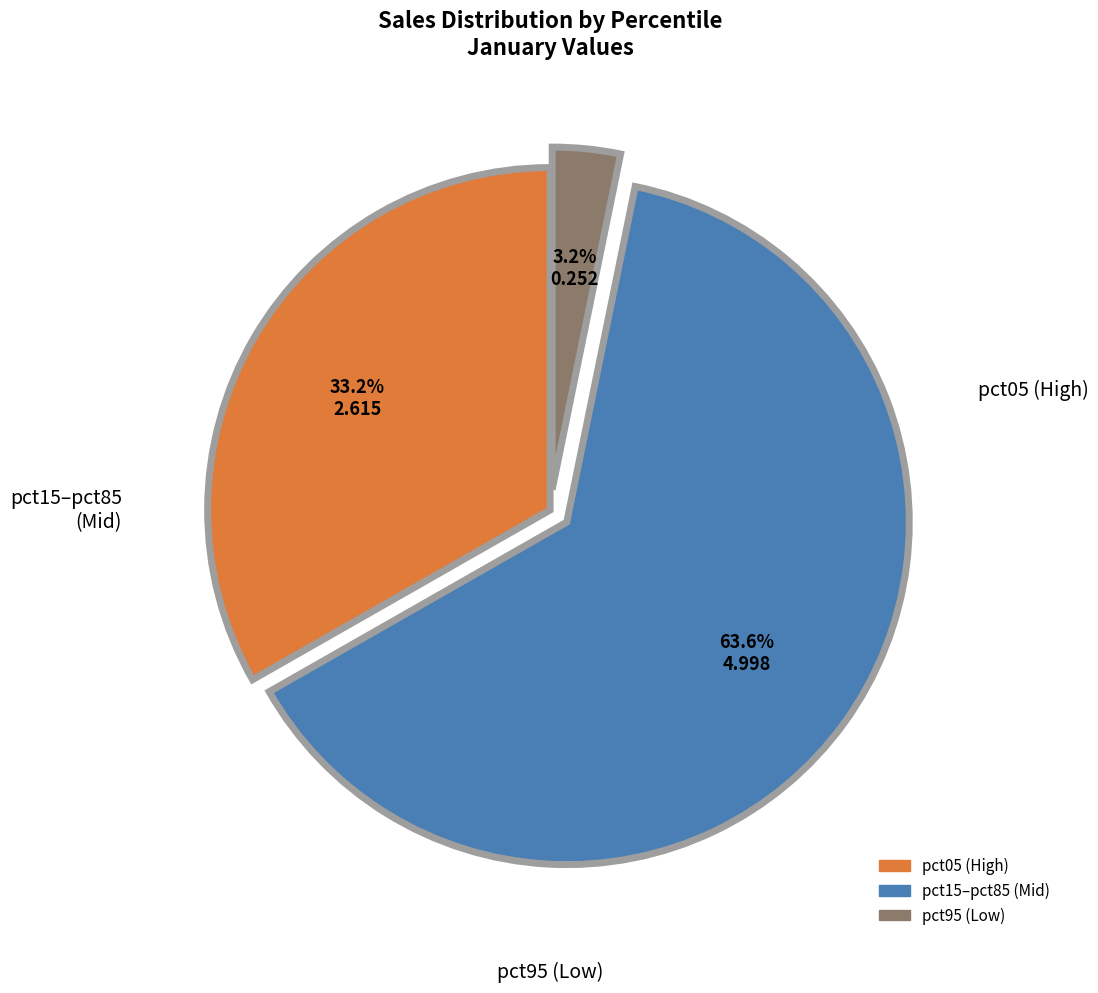

How many slices are in this pie chart?

3